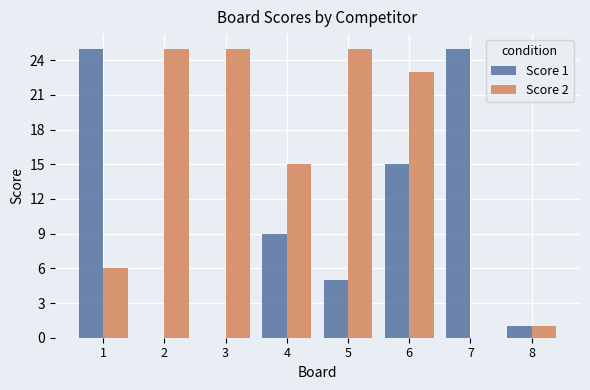

At which label is Score 2 closest to 12?

4